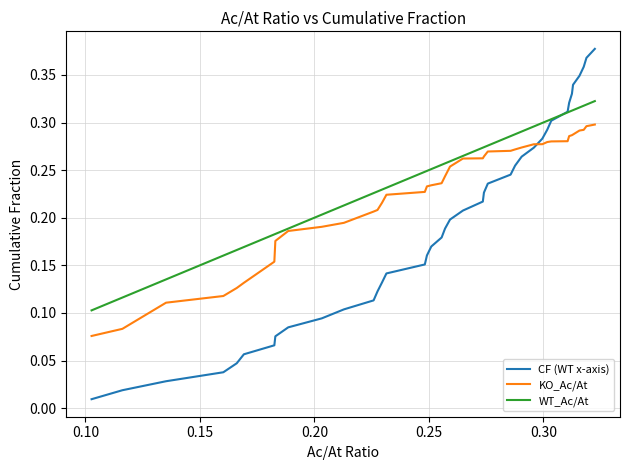

Which series has the widest spread of values?

CF (WT x-axis)